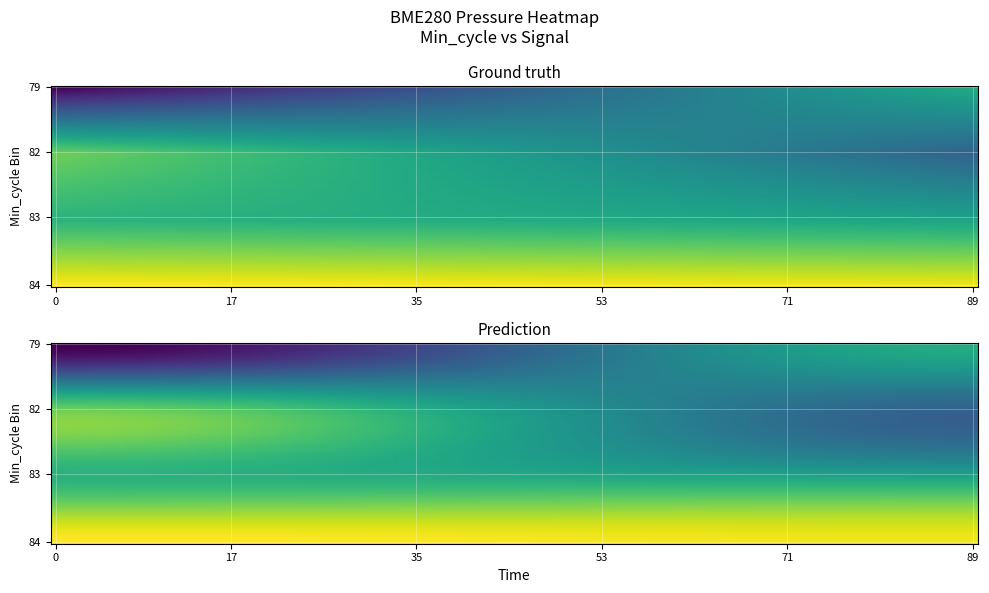

What is the smallest value displayed?

99237.6